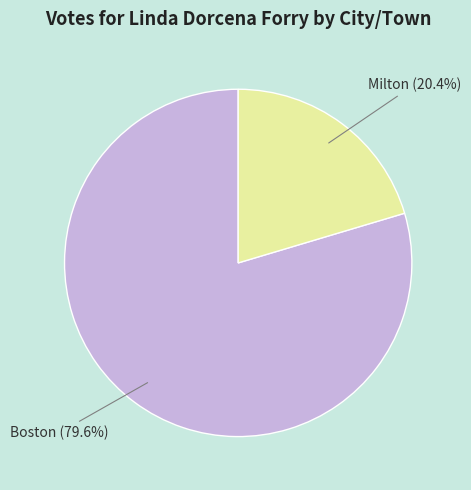

How many slices are in this pie chart?

2